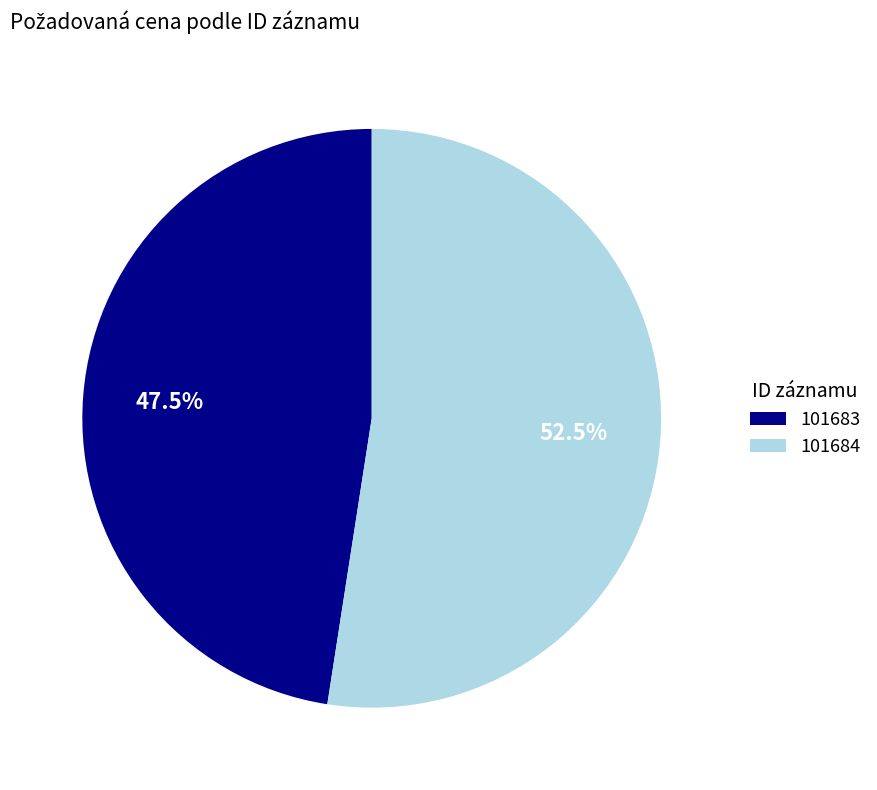

Rank the categories by value from lowest to highest.

101683, 101684